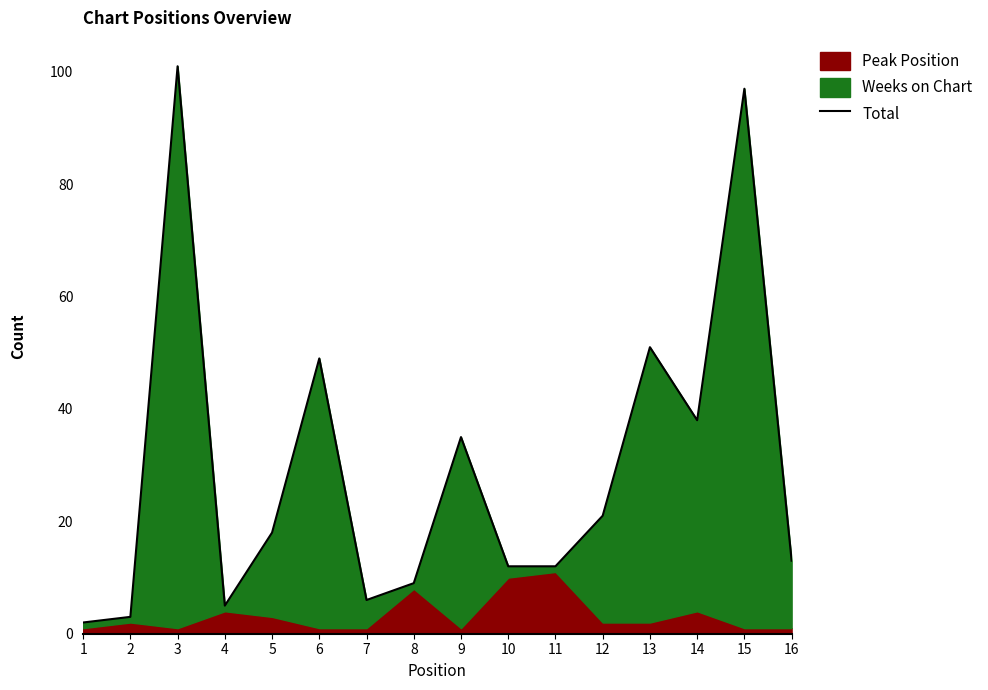

At which label does the data first exceed 18?

3